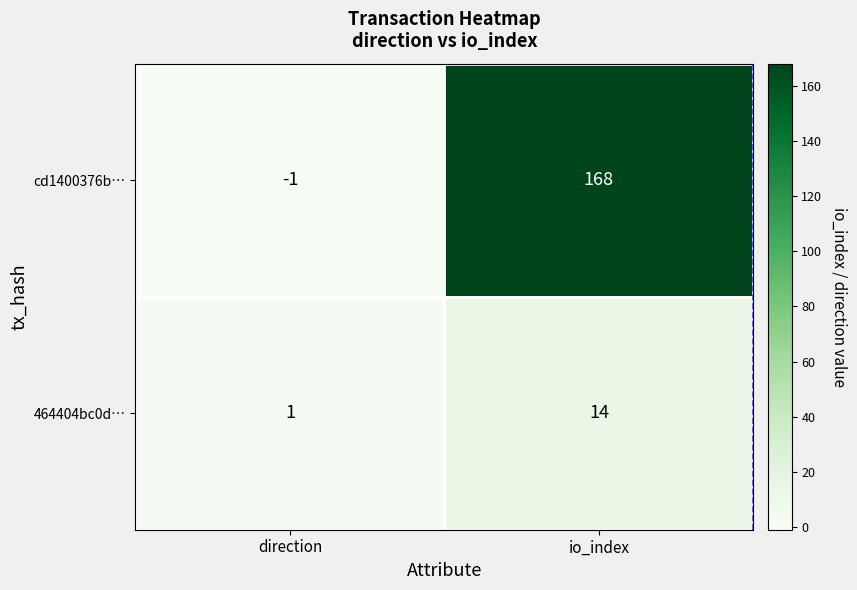

The 464404bc0d… series shows 14 at io_index. True or false?

True